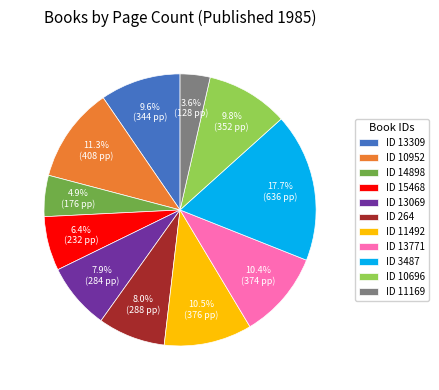

Is there any slice that represents more than half of the pie?

No